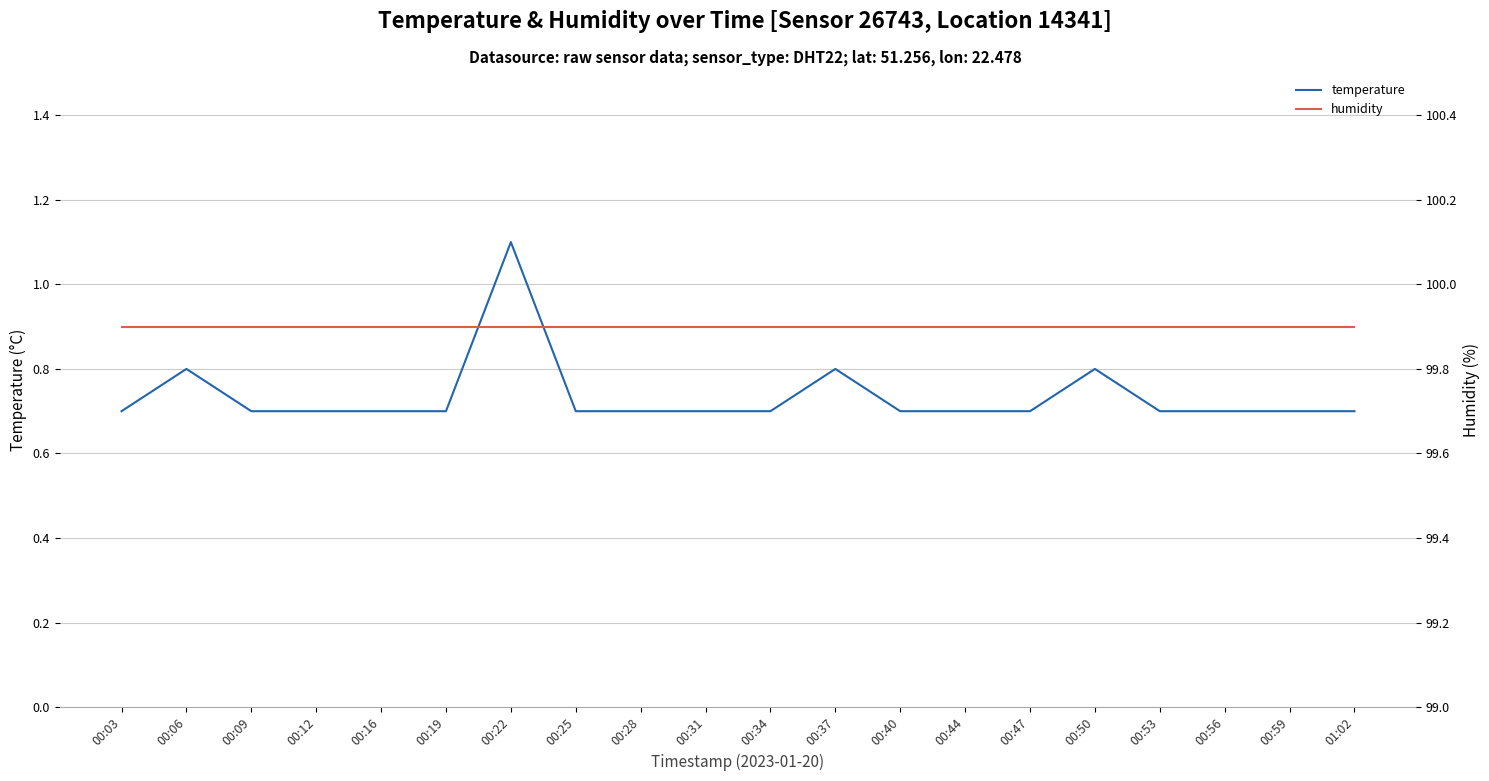

True or false: humidity and temperature cross at least once.

False